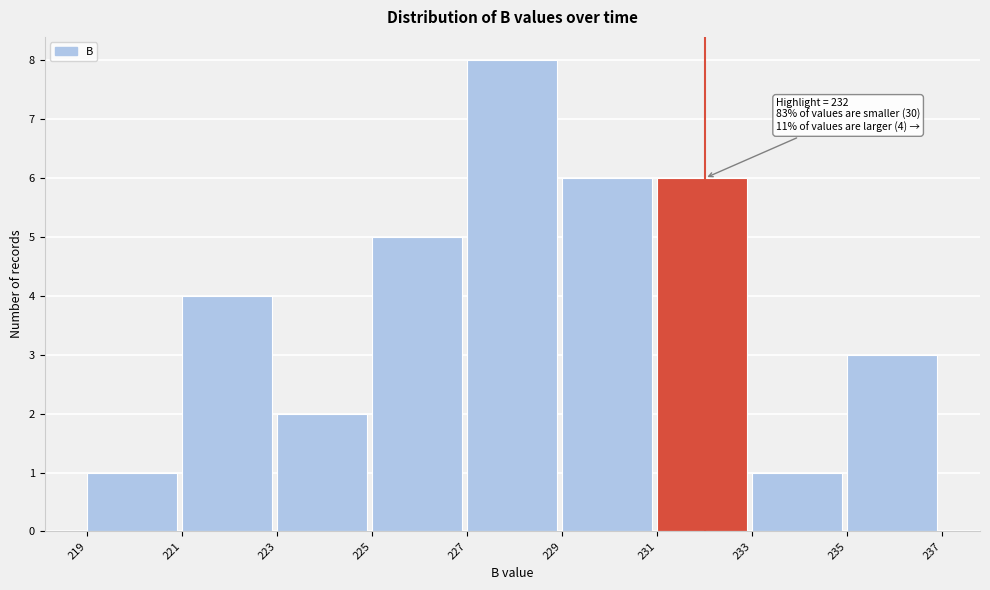

Over which range of the x-axis is the bar tallest?

227 to 229